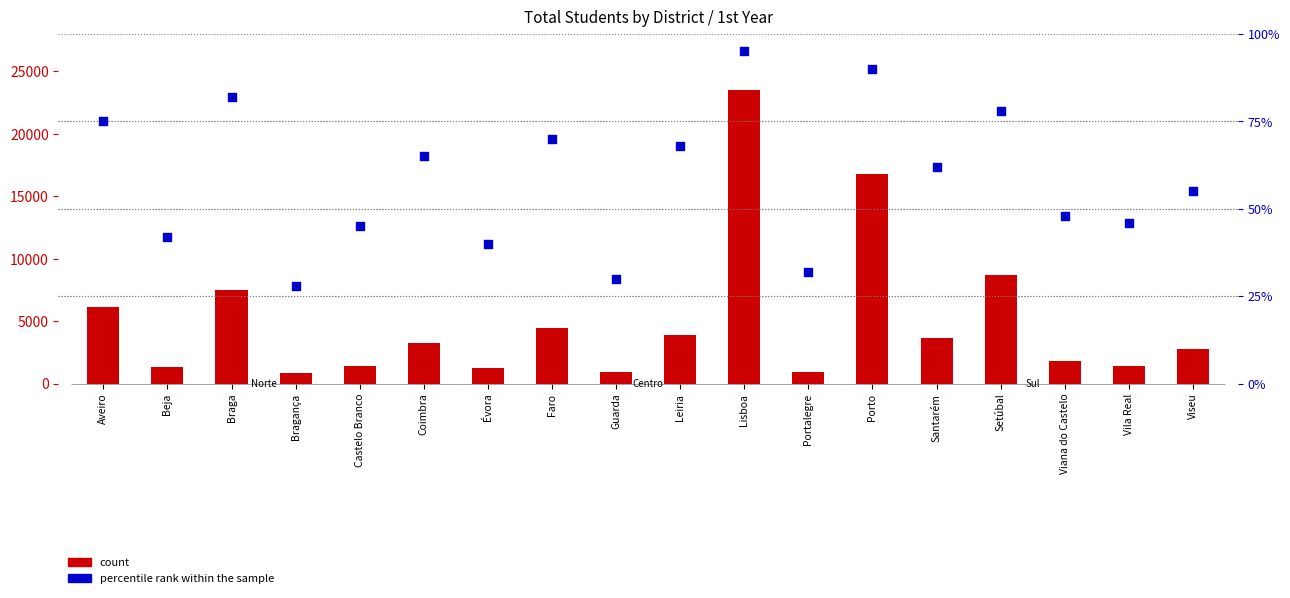

Is the value of count at Santarém greater than the value of percentile rank within the sample at Guarda?

Yes